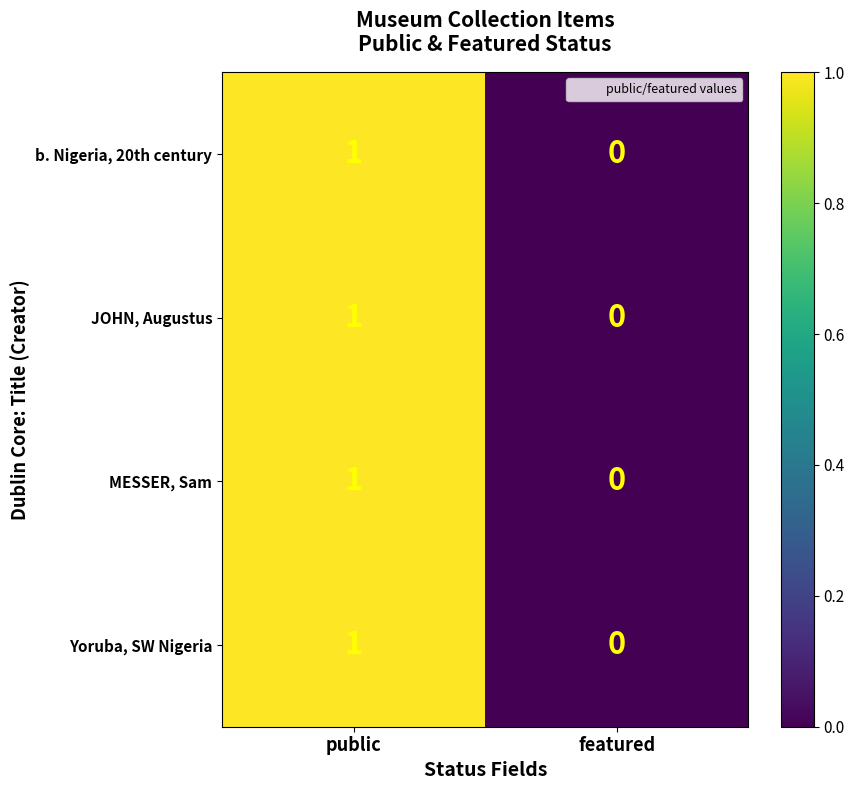

At which category is the sum across all series the highest?

public